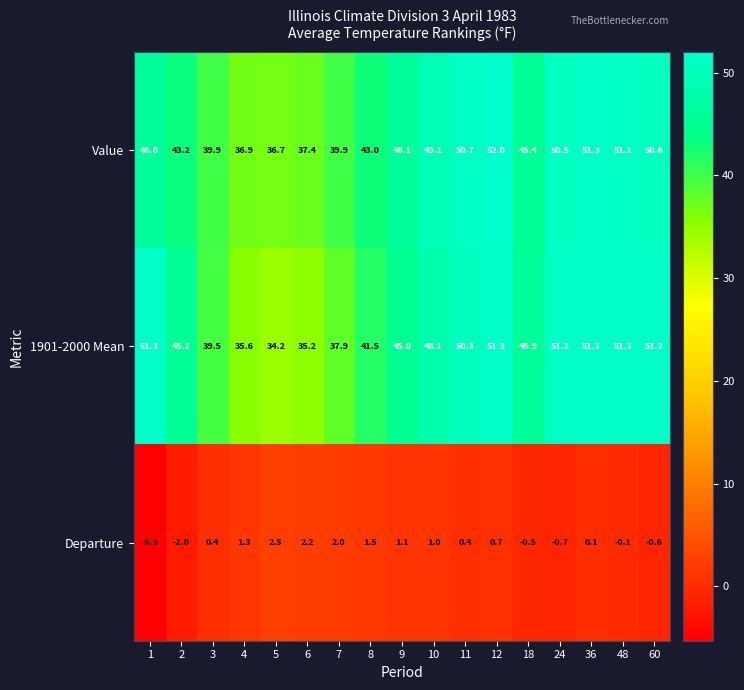

At how many categories does at least one series exceed 50?

7